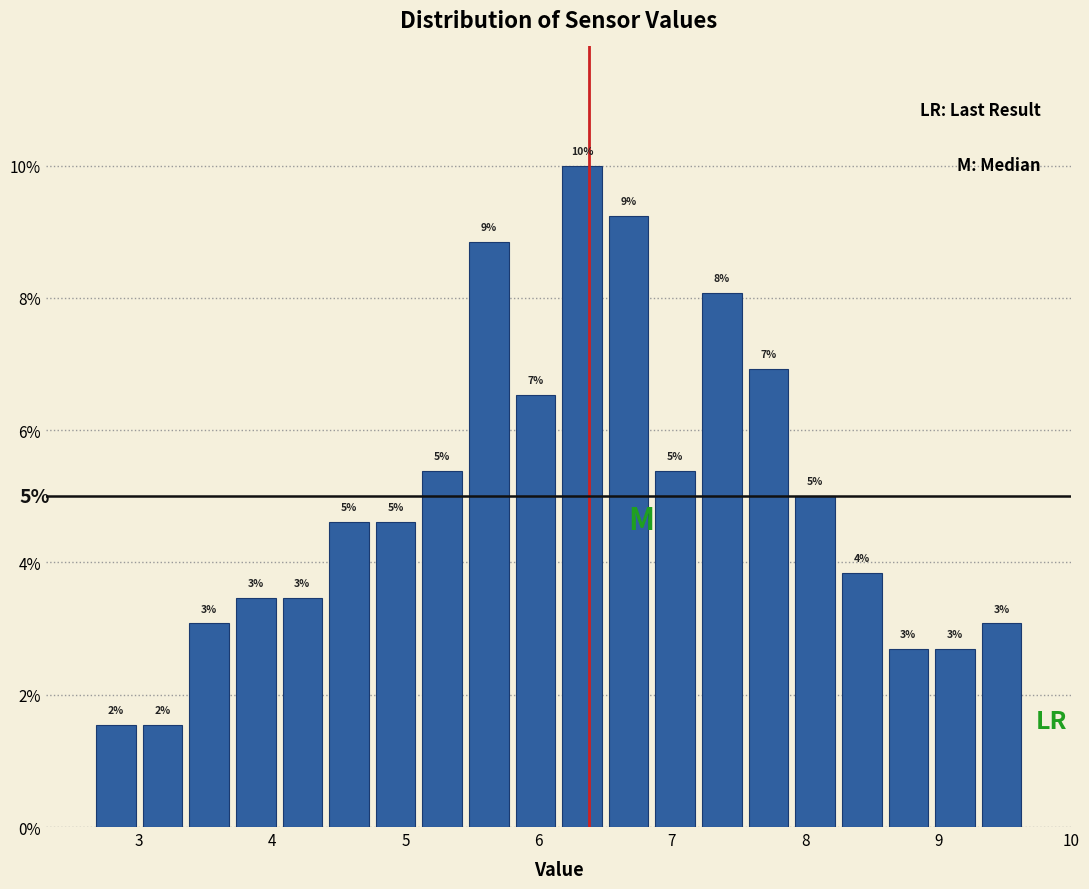

Read against the x-axis, roughly where is the centre of the tallest bar?

6.3